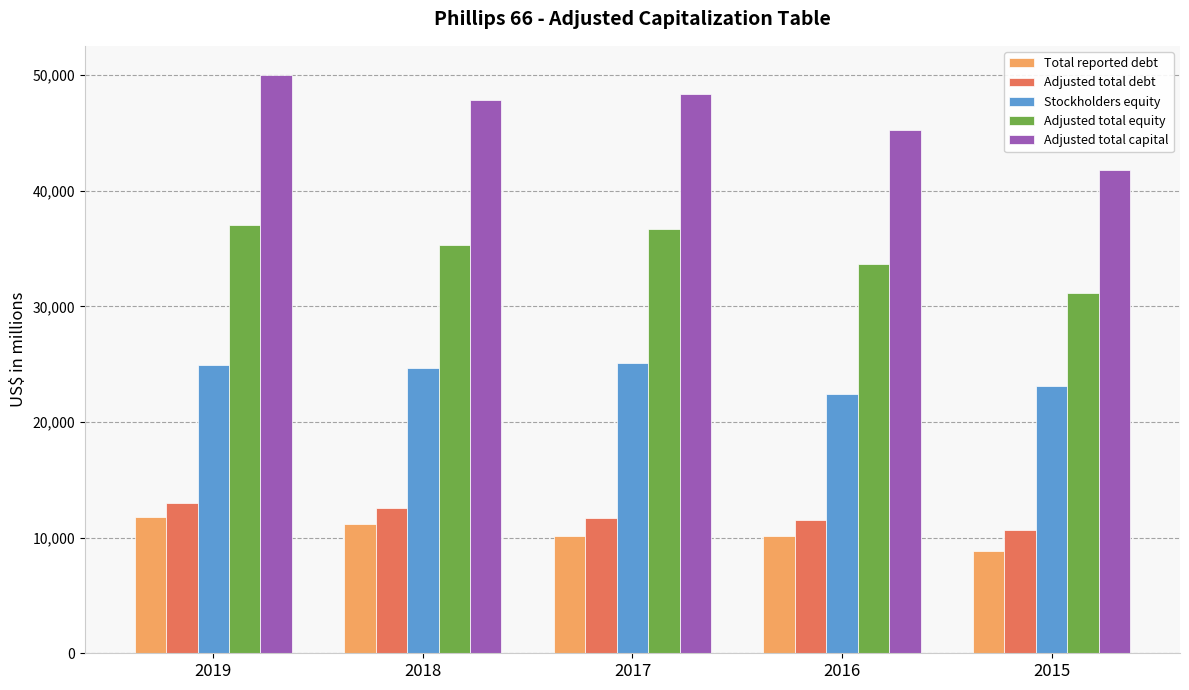

What is the value of the Total reported debt bar at the 2nd from the left?

11160